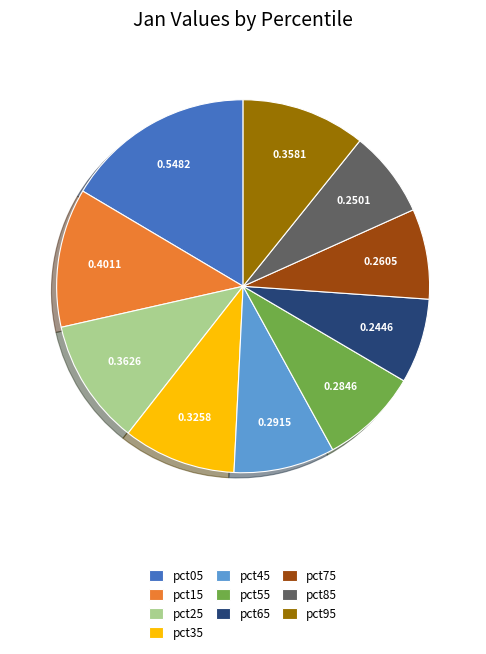

Does pct45 account for over 50% of the chart?

No